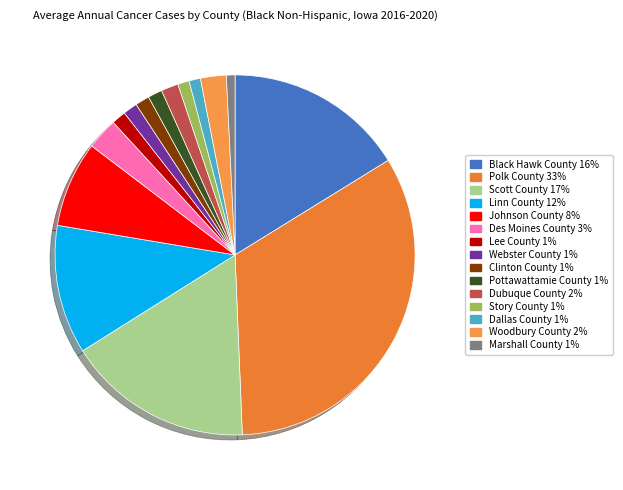

Is Story County the majority of the pie?

No